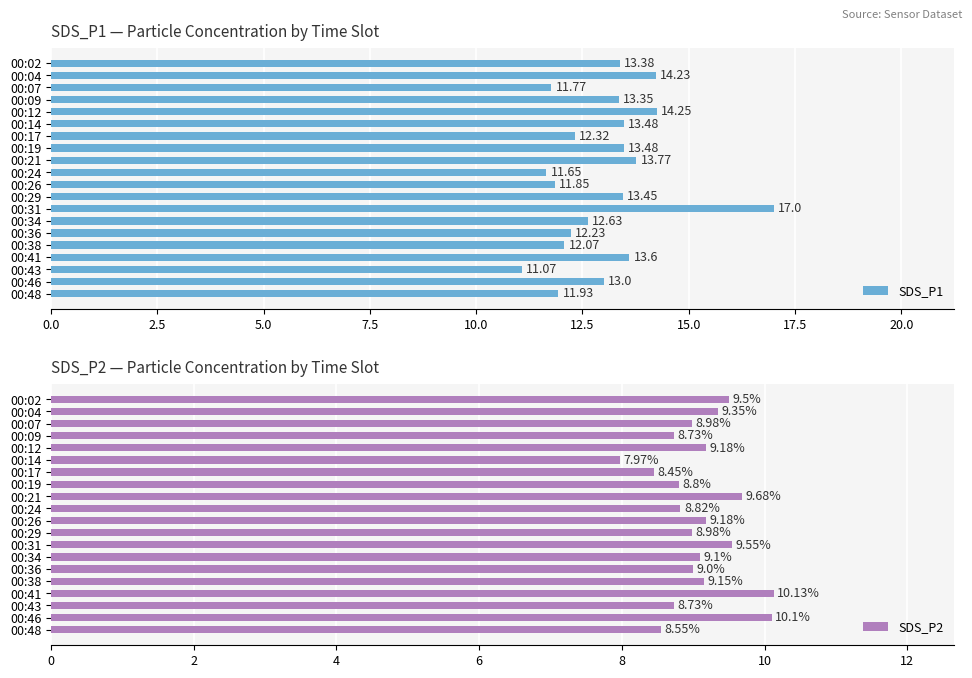

How many bars are there in total?

40